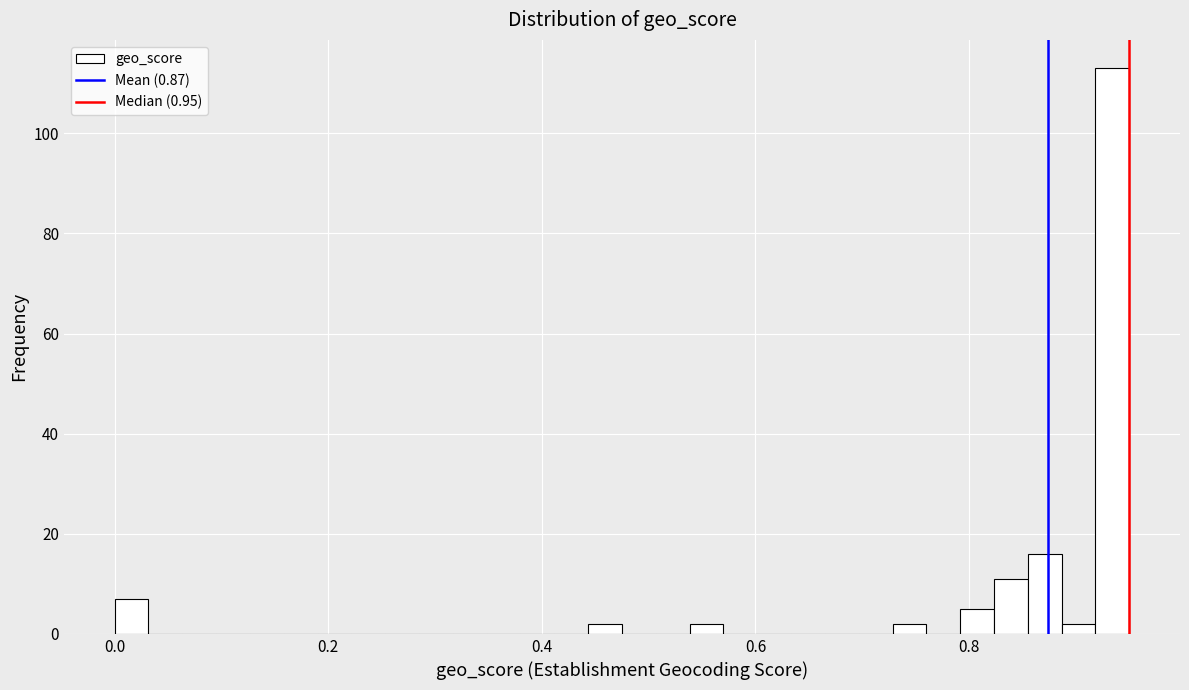

Around what value on the x-axis is the tallest bar? Give the approximate position of its centre, as read against the axis.

0.94